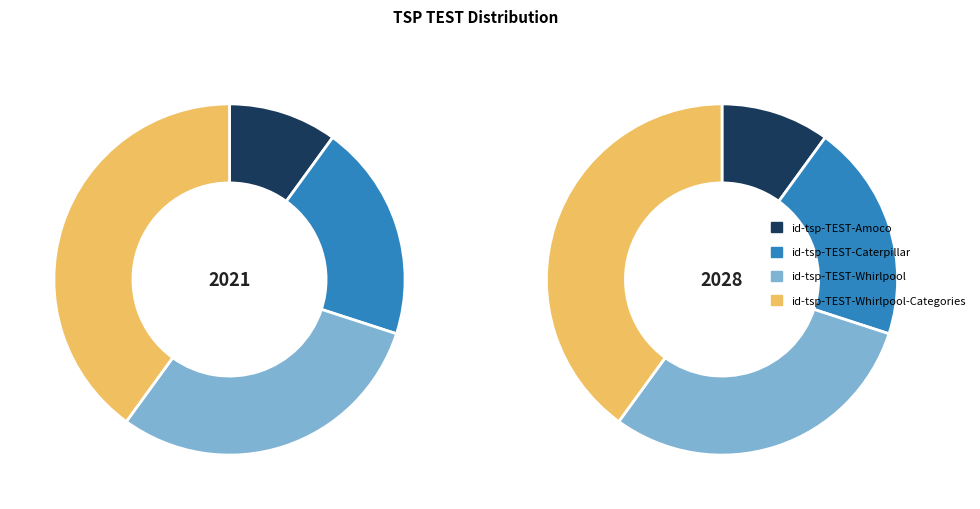

Is the sum of id-tsp-TEST-Amoco and id-tsp-TEST-Whirlpool-Categories greater than half?

No